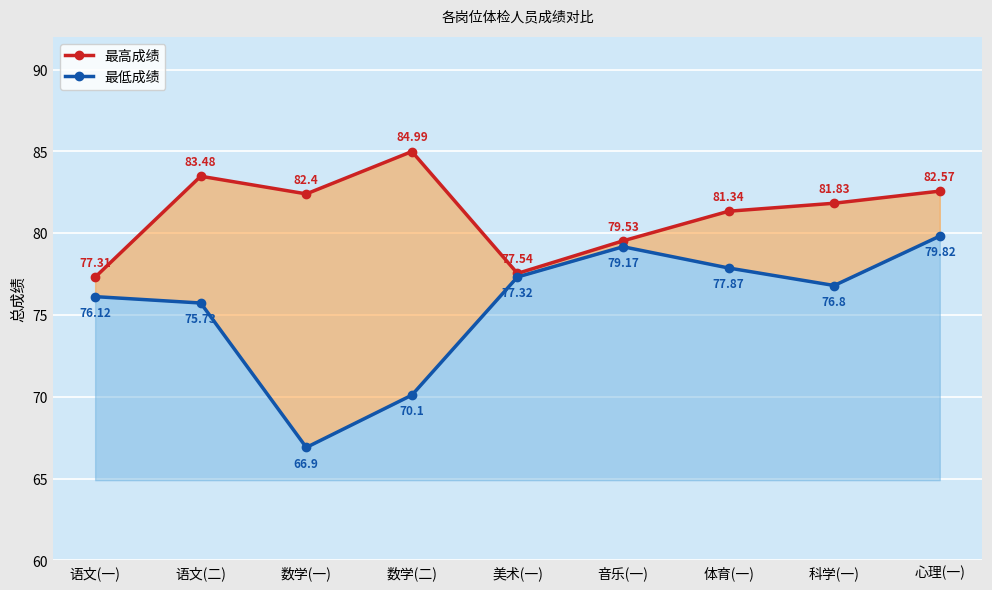

What is the maximum value for 最高成绩?

85.0